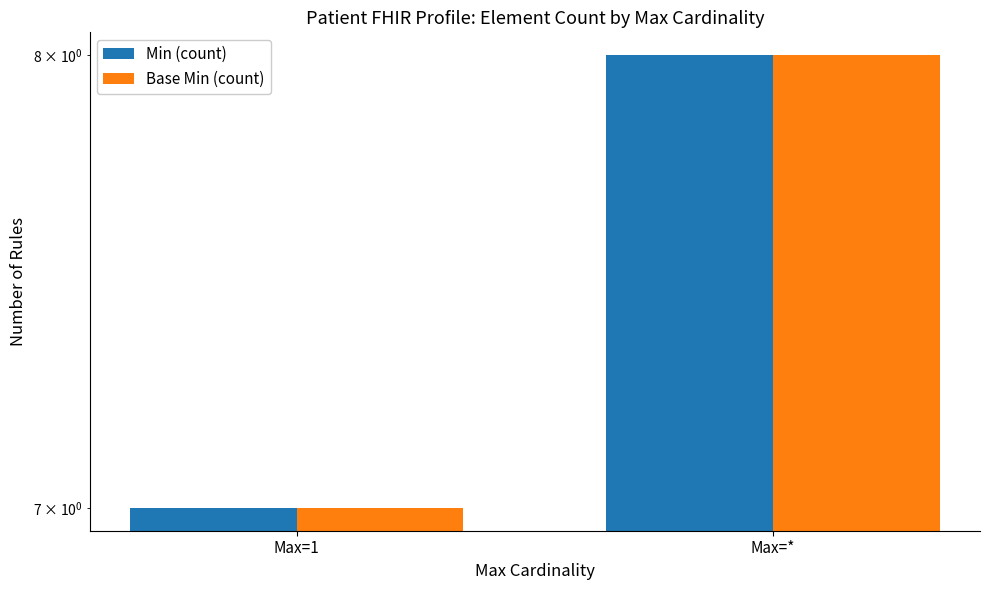

What are all the series names shown in the legend?

Min (count), Base Min (count)